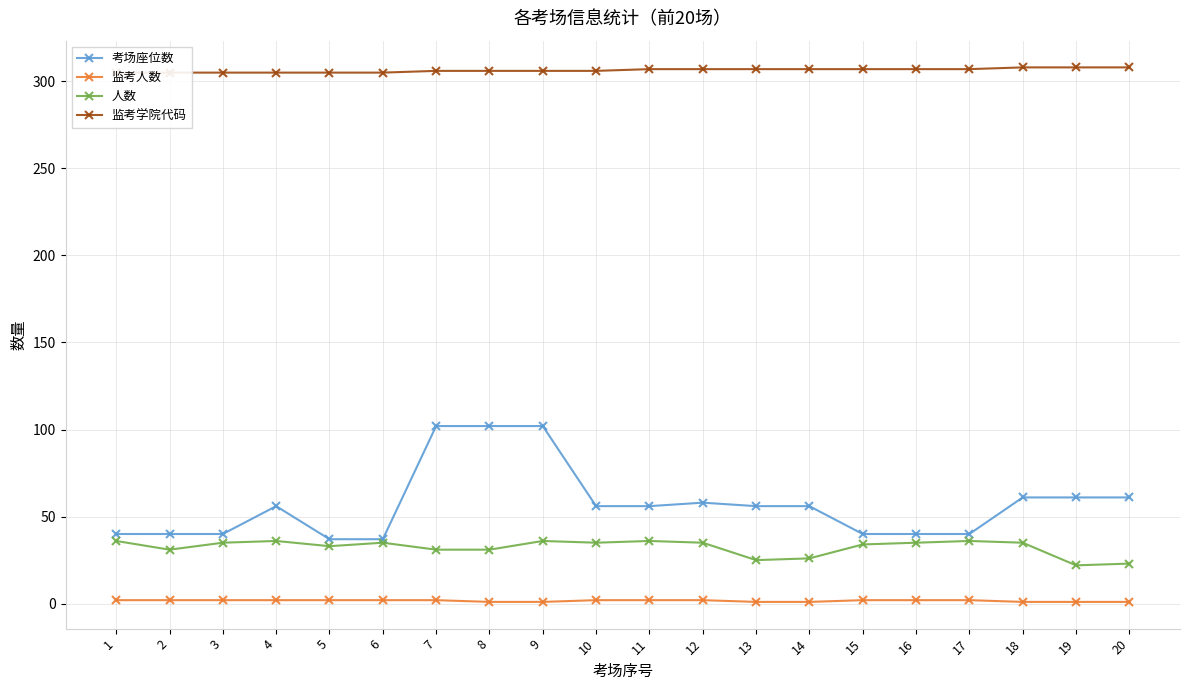

Reading left to right, transcribe all the data shown in this chart.

考场座位数: 40	40	40	56	37	37	102	102	102	56	56	58	56	56	40	40	40	61	61	61
监考人数: 2	2	2	2	2	2	2	1	1	2	2	2	1	1	2	2	2	1	1	1
人数: 36	31	35	36	33	35	31	31	36	35	36	35	25	26	34	35	36	35	22	23
监考学院代码: 305	305	305	305	305	305	306	306	306	306	307	307	307	307	307	307	307	308	308	308